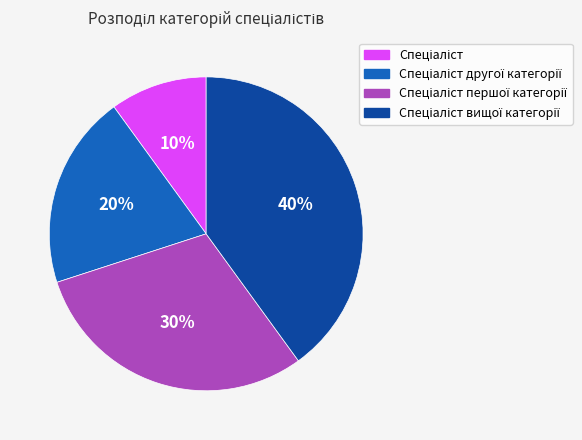

To the nearest percent, what is the difference between the largest and smallest slice percentages?

30%